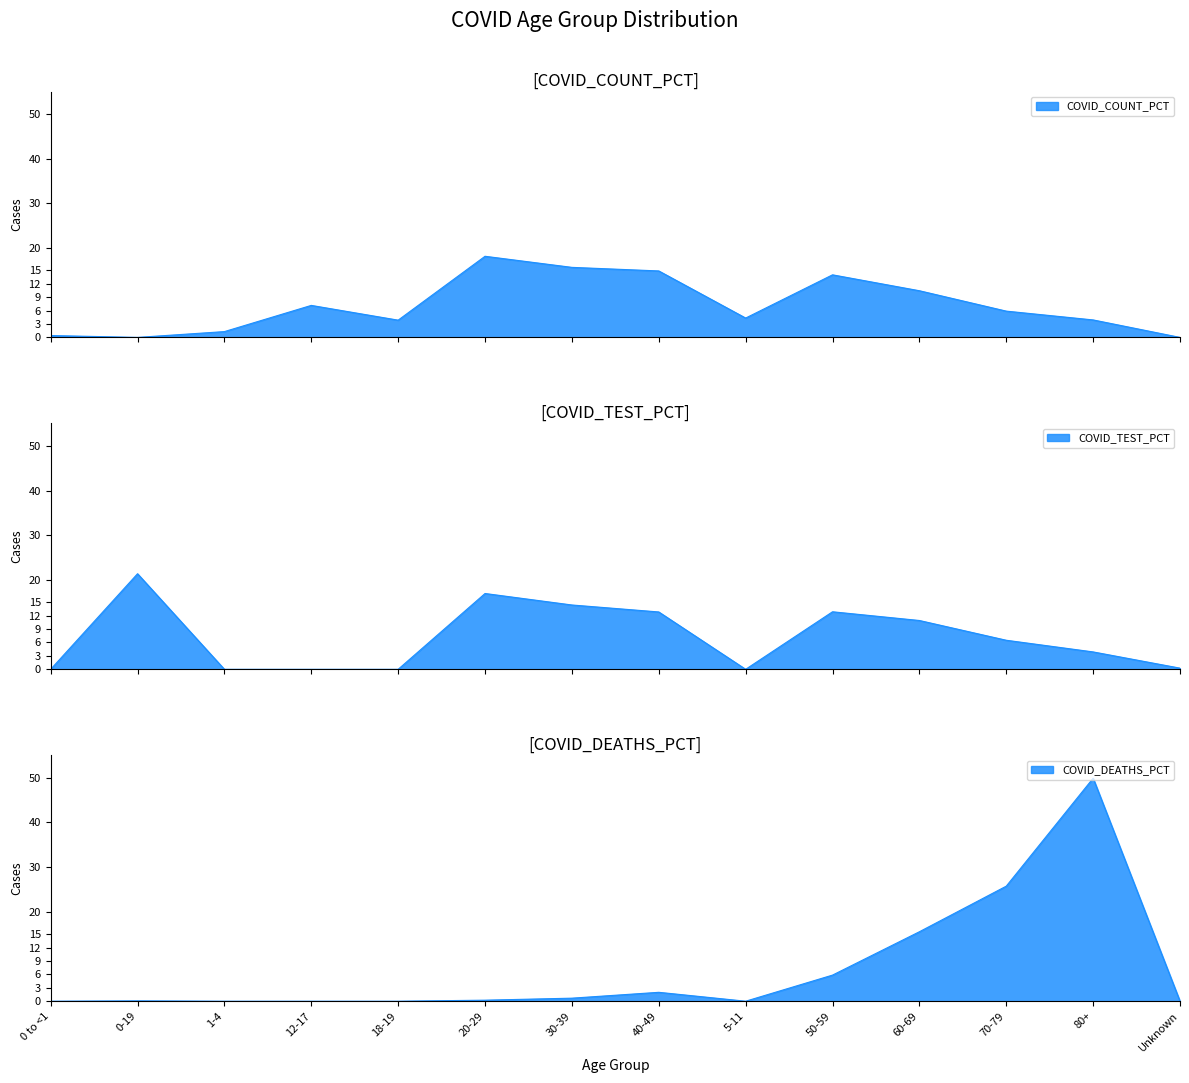

What is the approximate value of COVID_DEATHS_PCT at 80+?

49.9